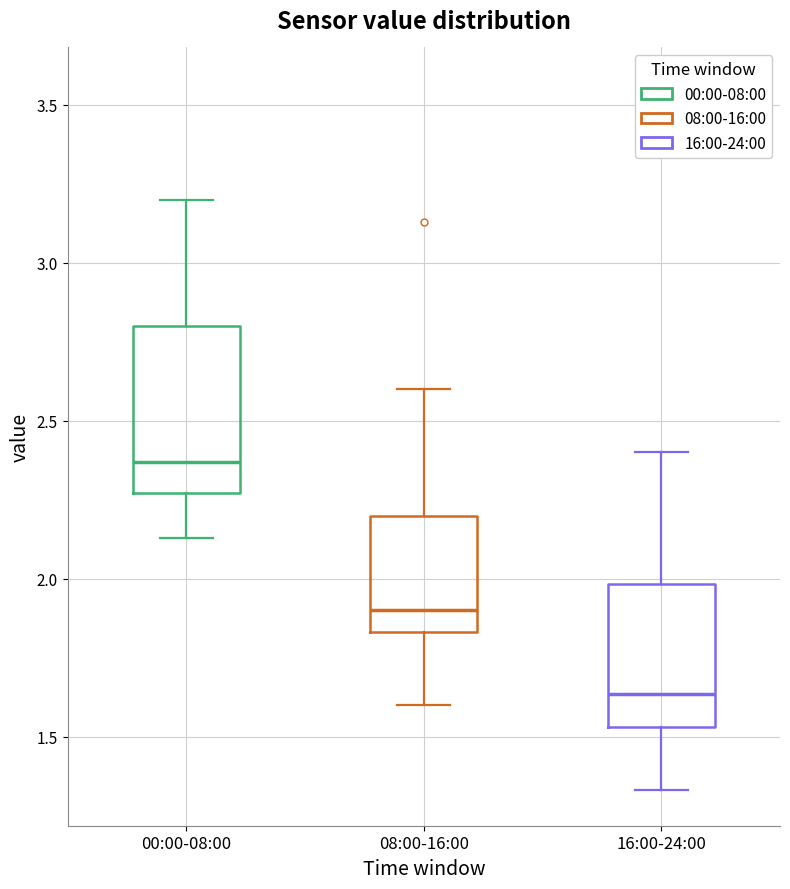

Comparing the boxes themselves (not the whiskers), which one is the tallest?

00:00-08:00